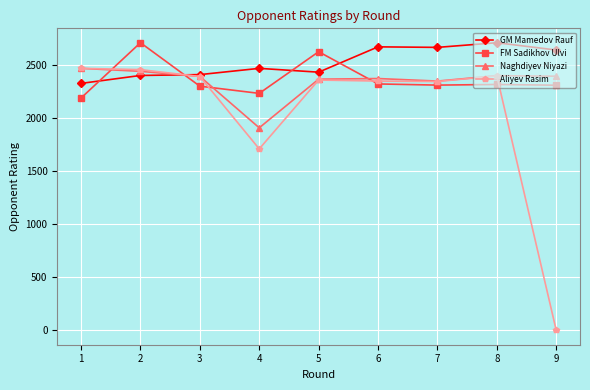

Is it true that Aliyev Rasim equals 2401 at 8?

True